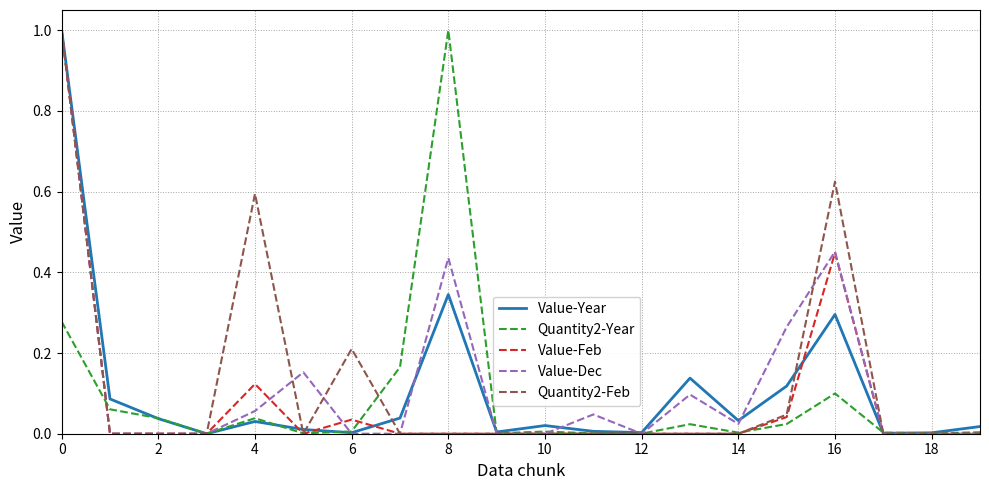

What is the greatest value displayed?

1.0